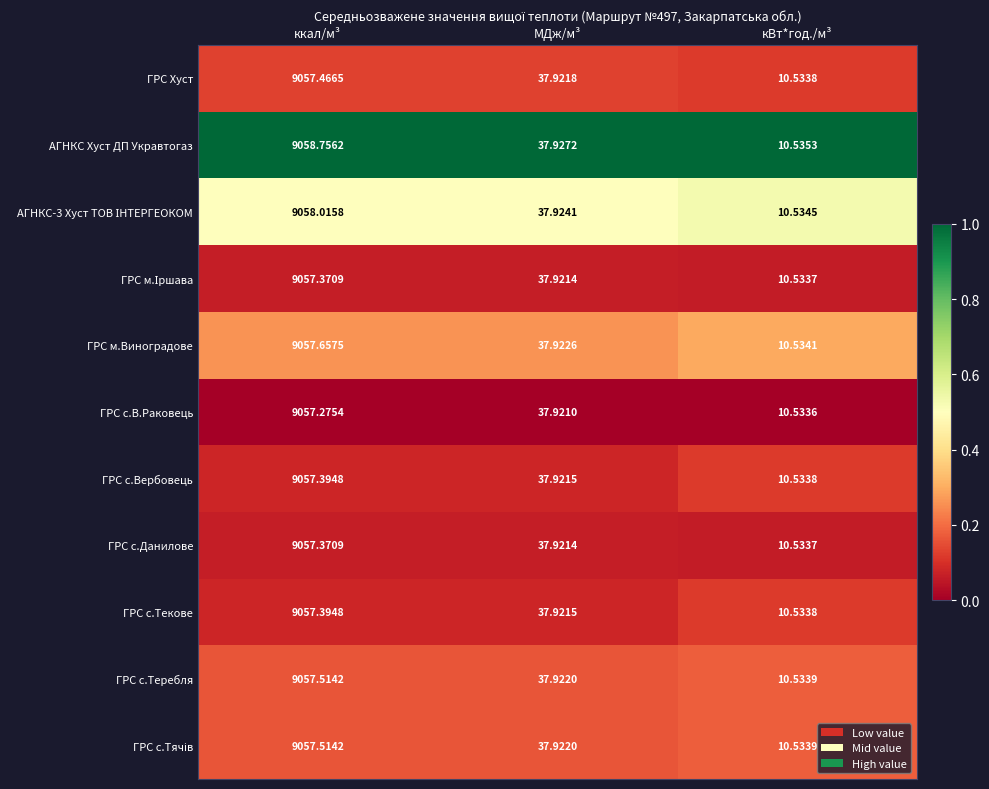

At which category is the sum across all series the highest?

ккал/м³